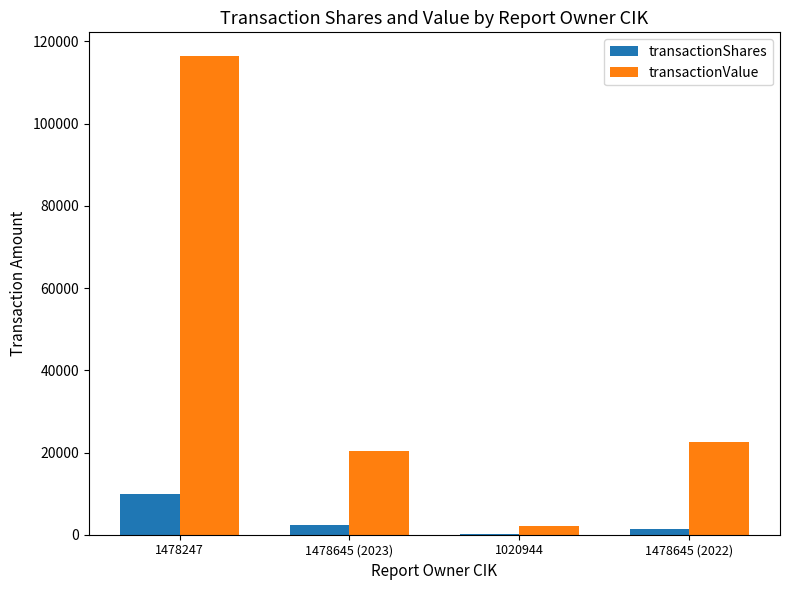

Reading right to left, list all the values displayed in this chart.

transactionShares: 1478645 (2022)=1379	1020944=254	1478645 (2023)=2332	1478247=10000
transactionValue: 1478645 (2022)=22583	1020944=2169	1478645 (2023)=20437	1478247=116400